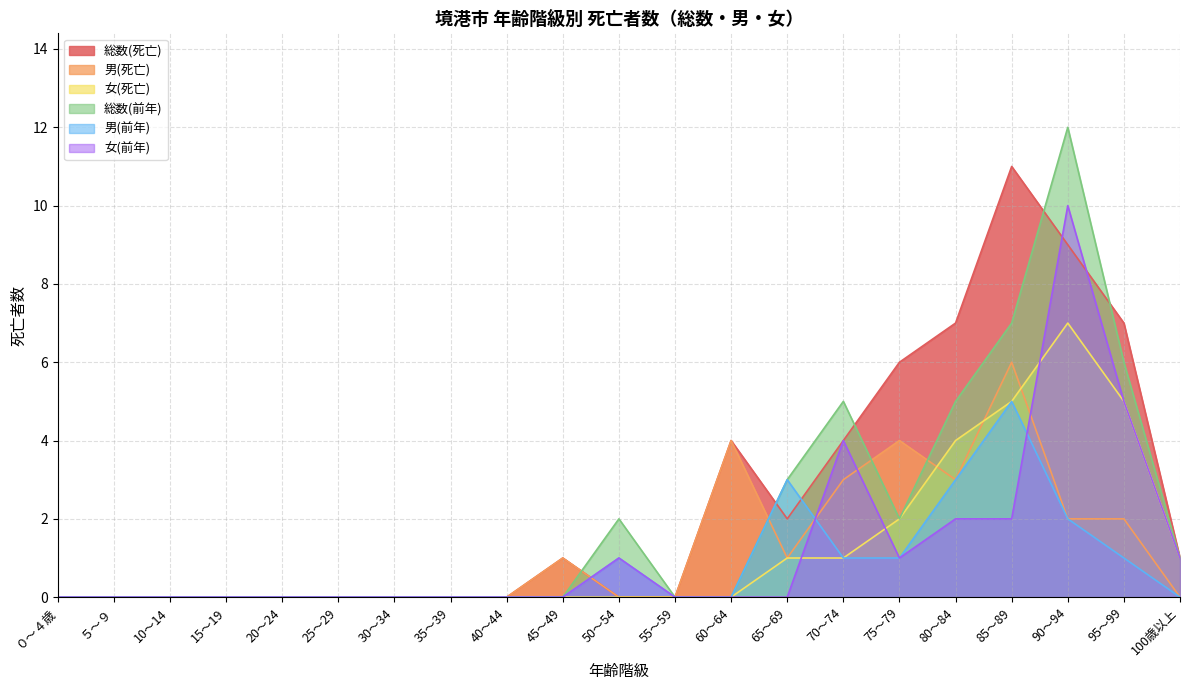

What is the maximum value shown in the chart?

12